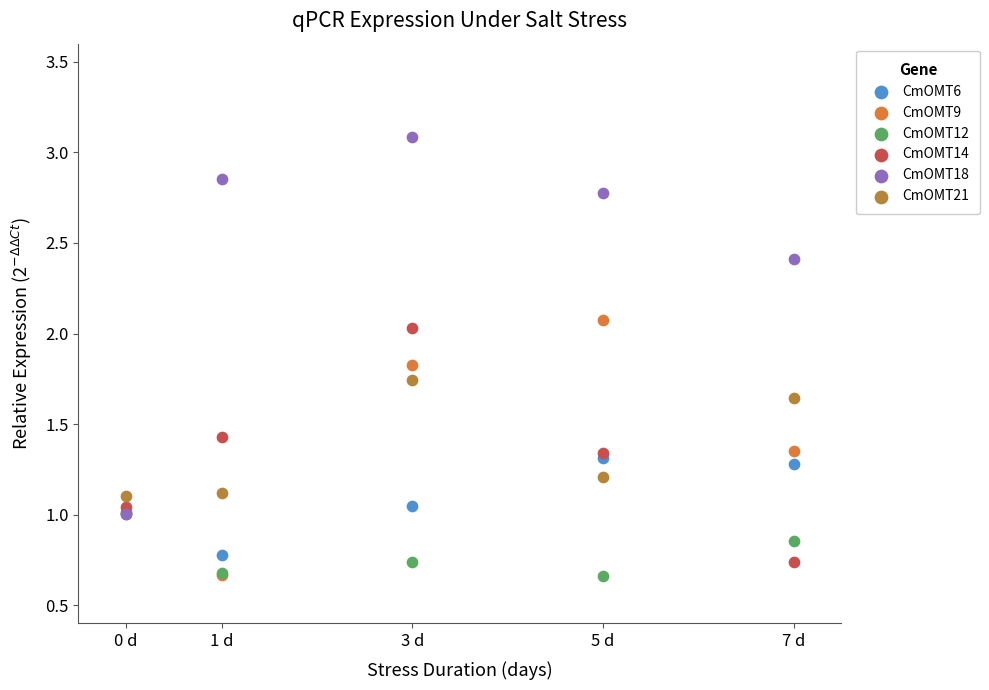

What are all the series names shown in the legend?

CmOMT6, CmOMT9, CmOMT12, CmOMT14, CmOMT18, CmOMT21